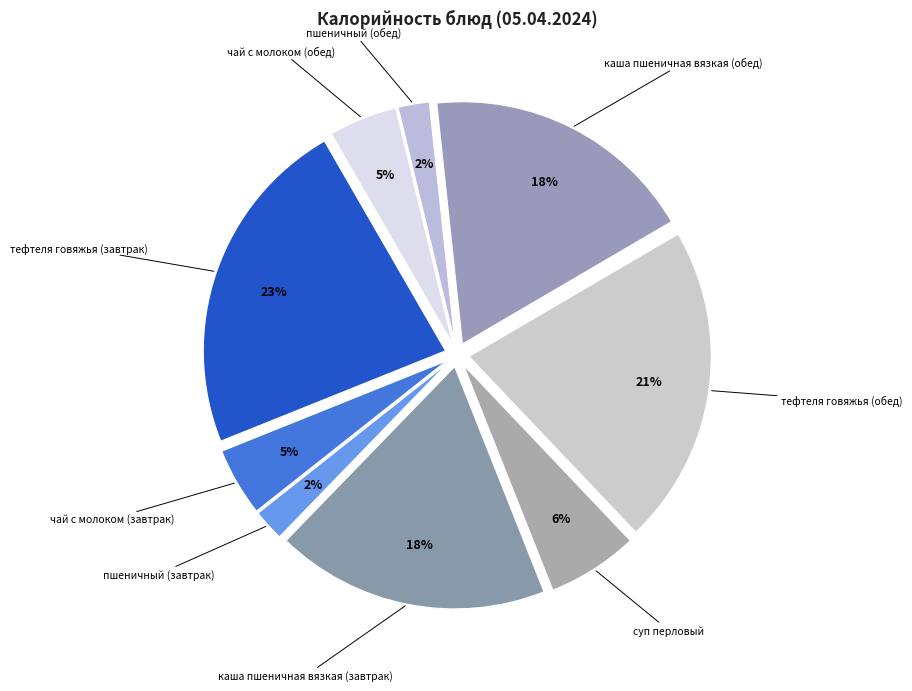

Approximately how many times larger is the value at пшеничный (завтрак) compared to тефтеля говяжья (завтрак)?

0.1